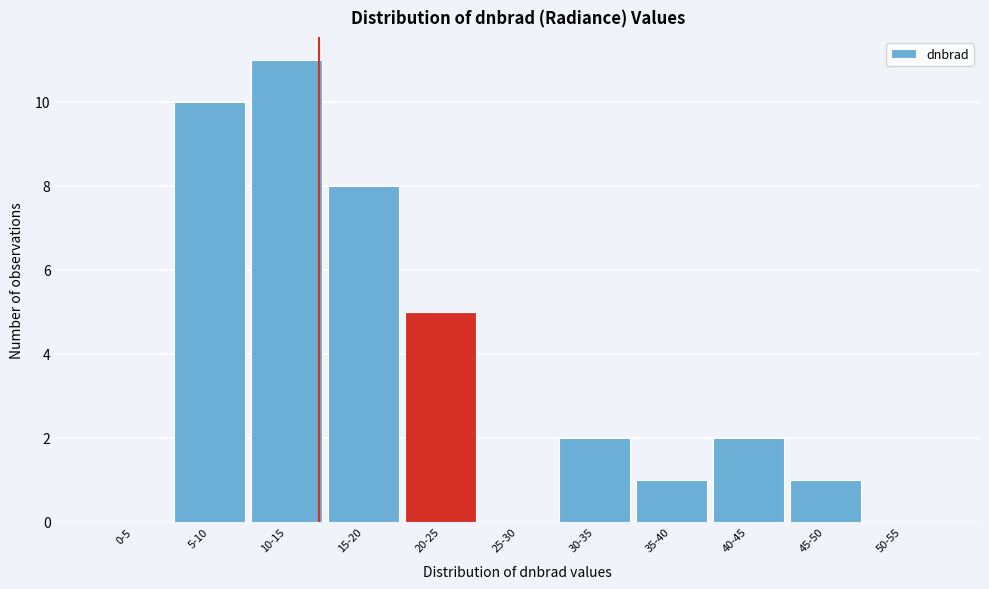

Reading right to left, what are all the values shown in this chart?

50-55=0	45-50=1	40-45=2	35-40=1	30-35=2	25-30=0	20-25=5	15-20=8	10-15=11	5-10=10	0-5=0